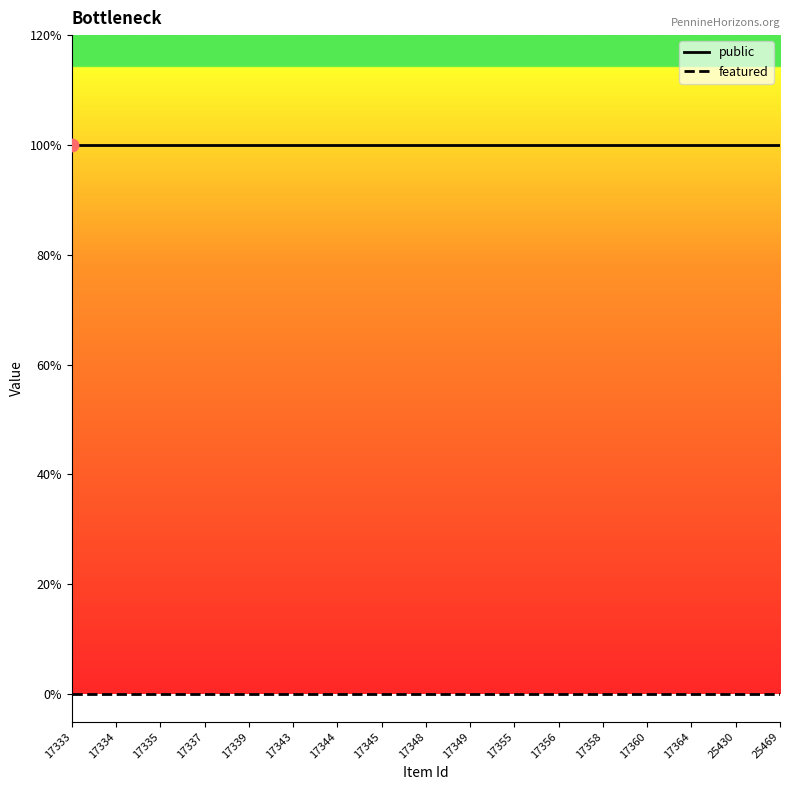

Which series has the largest total across all categories?

public